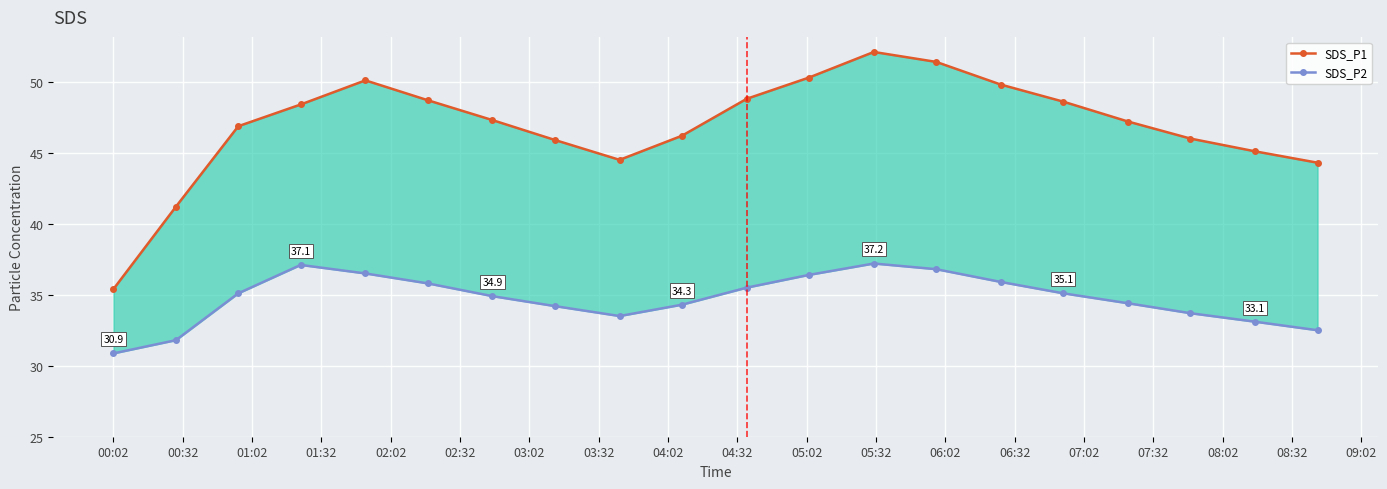

Rank the series by their maximum value, from lowest to highest.

SDS_P2, SDS_P1